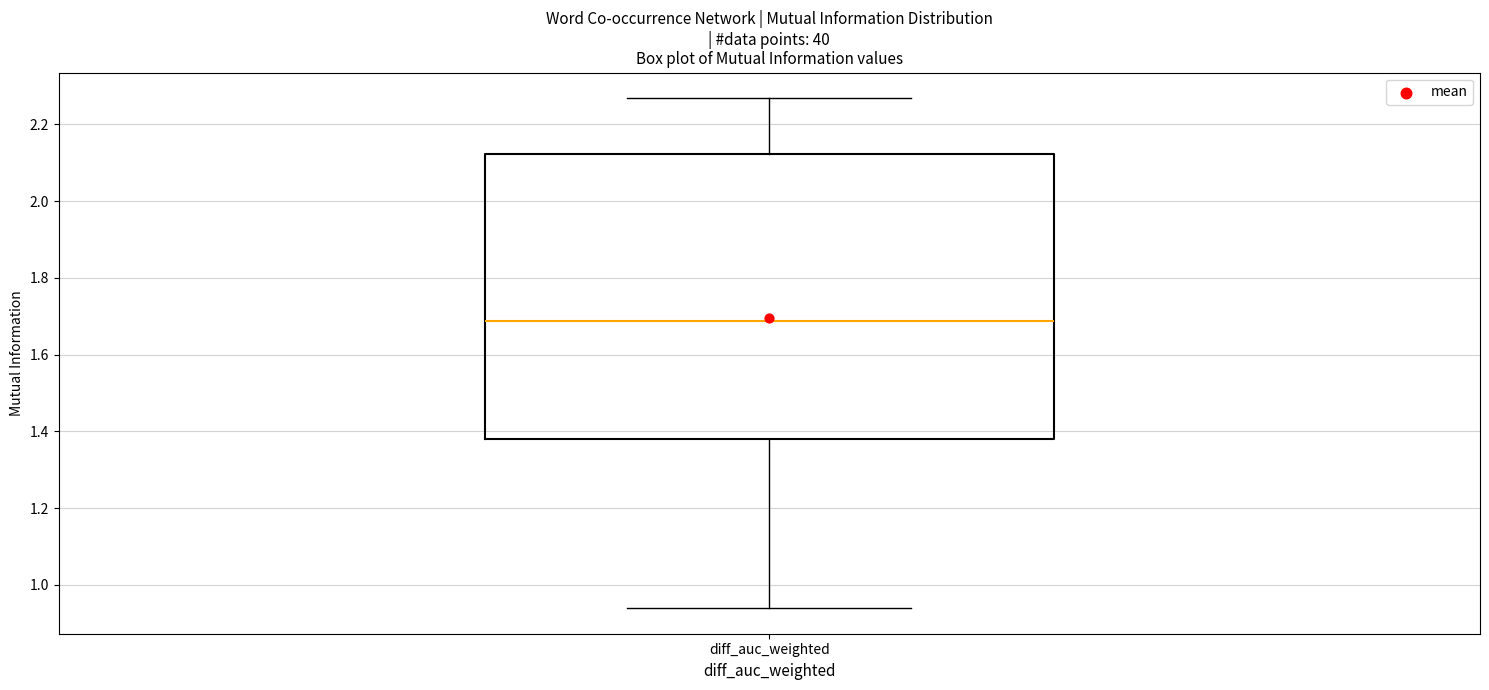

Where is the upper edge of the box for diff_auc_weighted on the y-axis? The values are not printed on the chart, so give them approximately, as read against the axis.

2.12